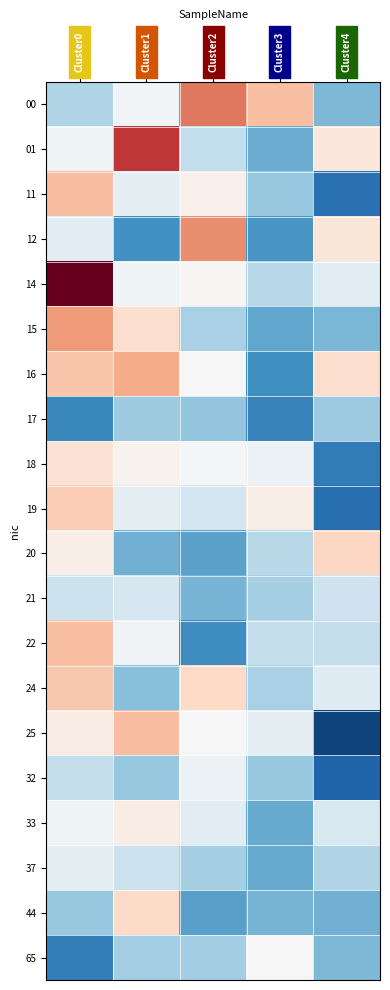

Count the number of categories in the chart.

5